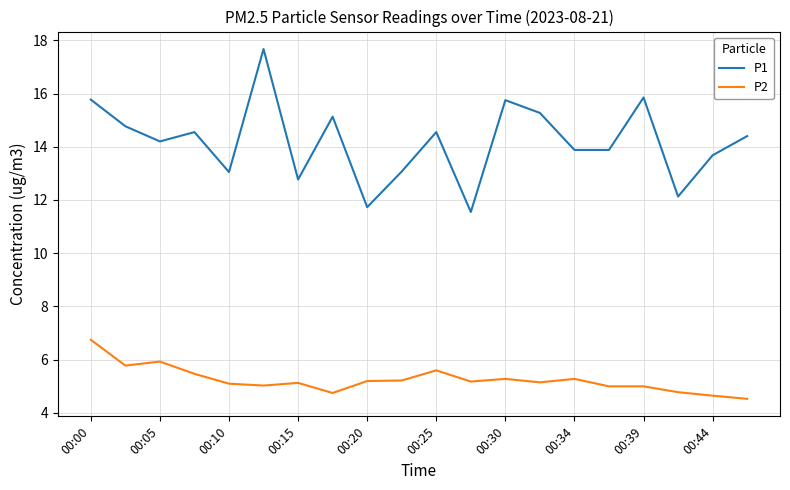

Rank the series by their maximum value, from lowest to highest.

P2, P1